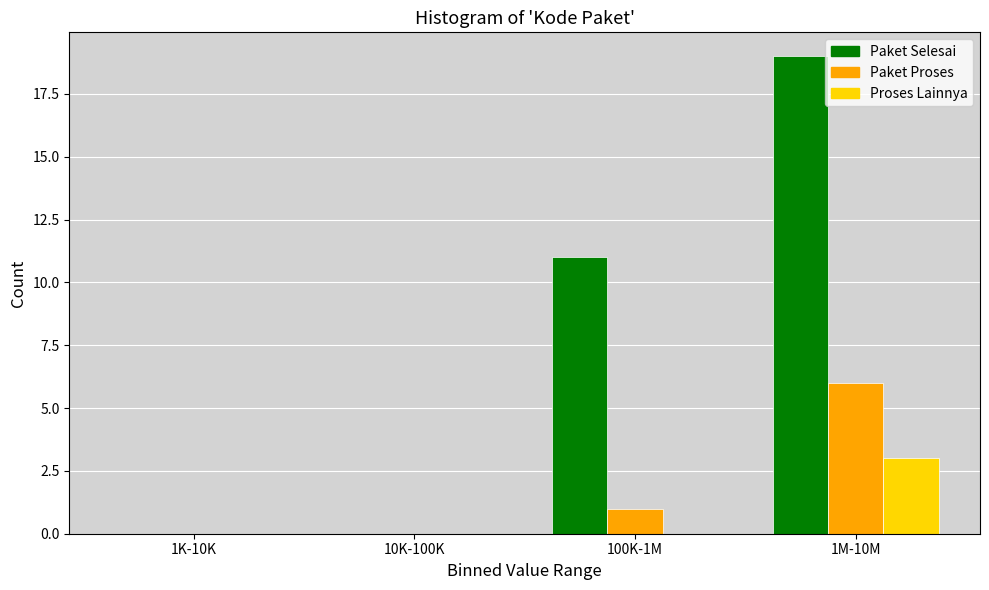

What is the highest value of the Paket Selesai series?

19